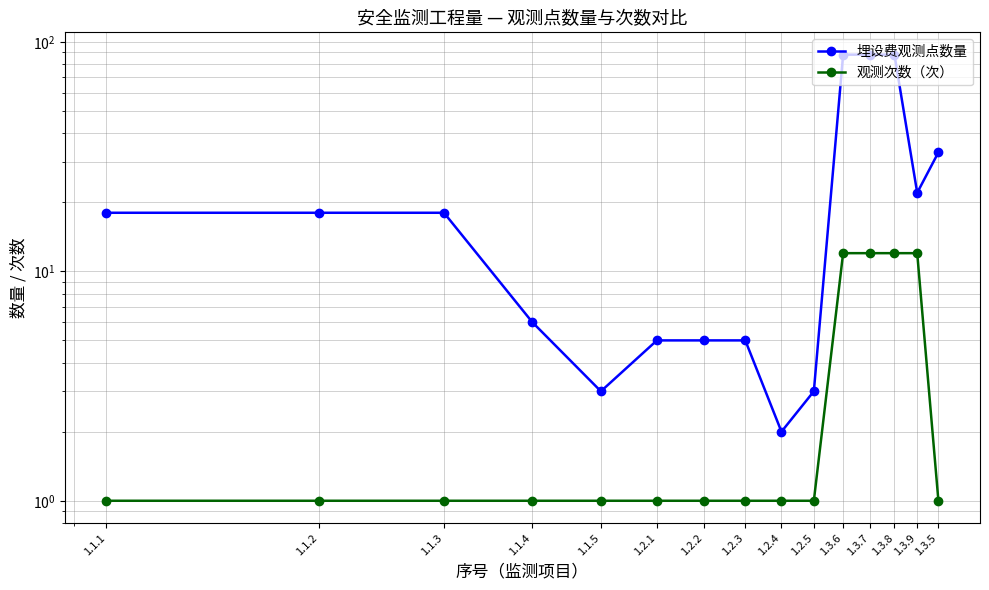

True or false: 埋设费观测点数量 and 观测次数（次） intersect in this chart.

False